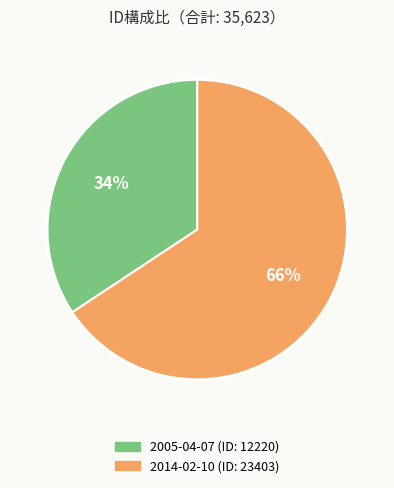

Is the sum of 2014-02-10 and 2005-04-07 greater than half?

Yes